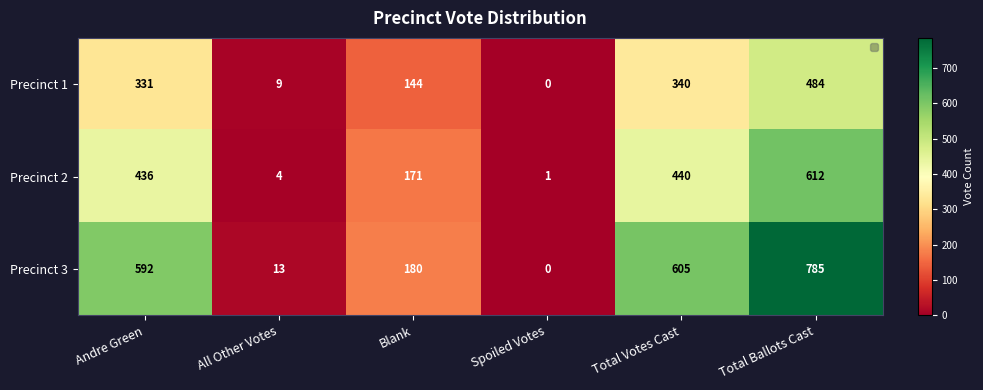

Which series has the largest total across all categories?

Precinct 3